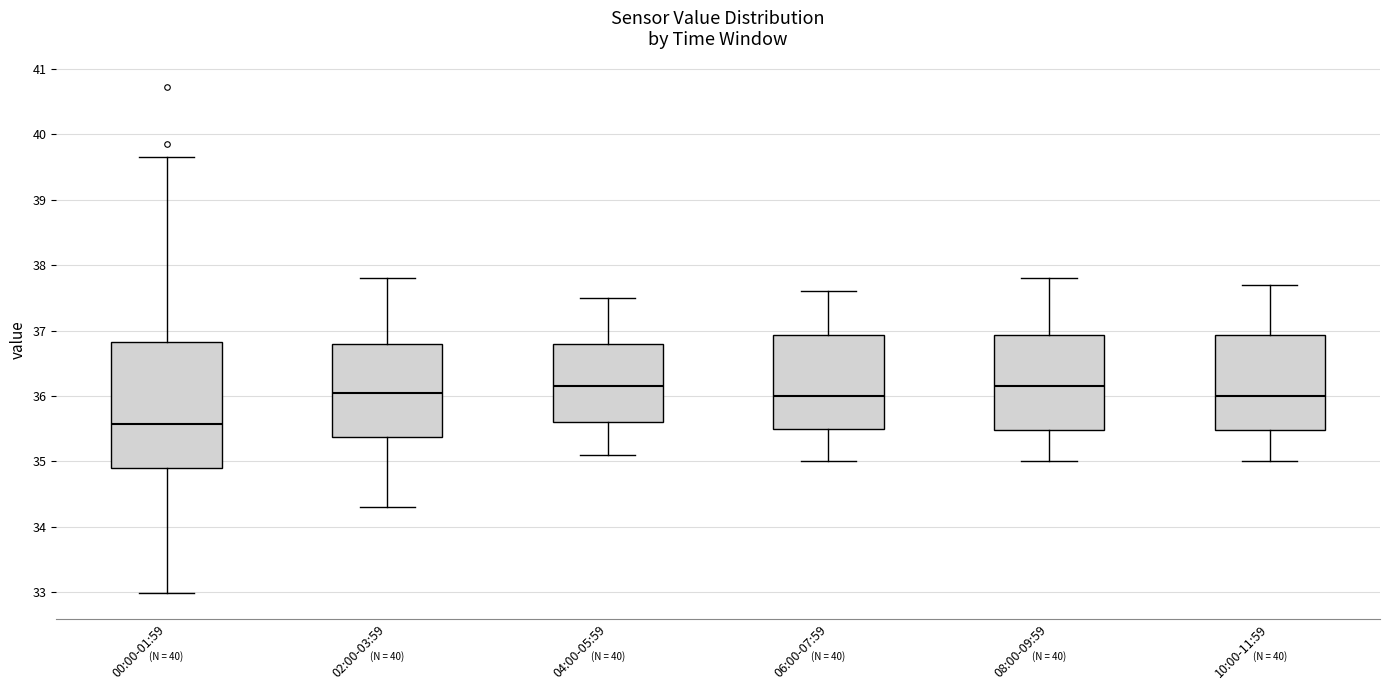

Where does the upper whisker of the box for 10:00-11:59 end on the y-axis? The values are not printed on the chart, so give them approximately, as read against the axis.

37.7